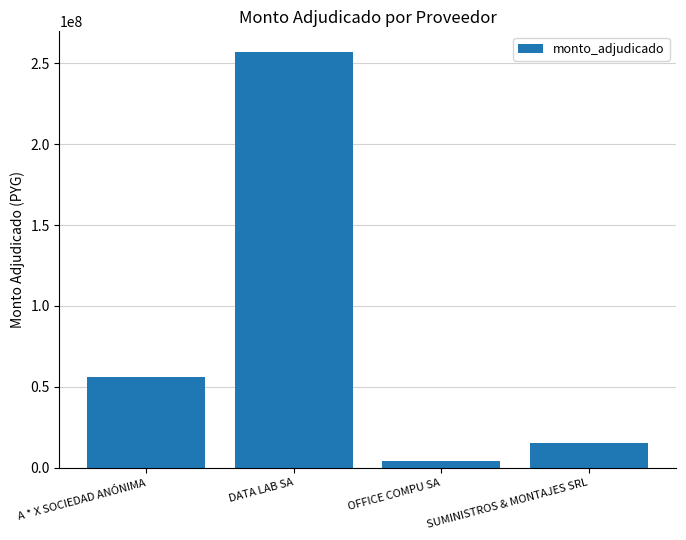

How many values are below 56000000?

2